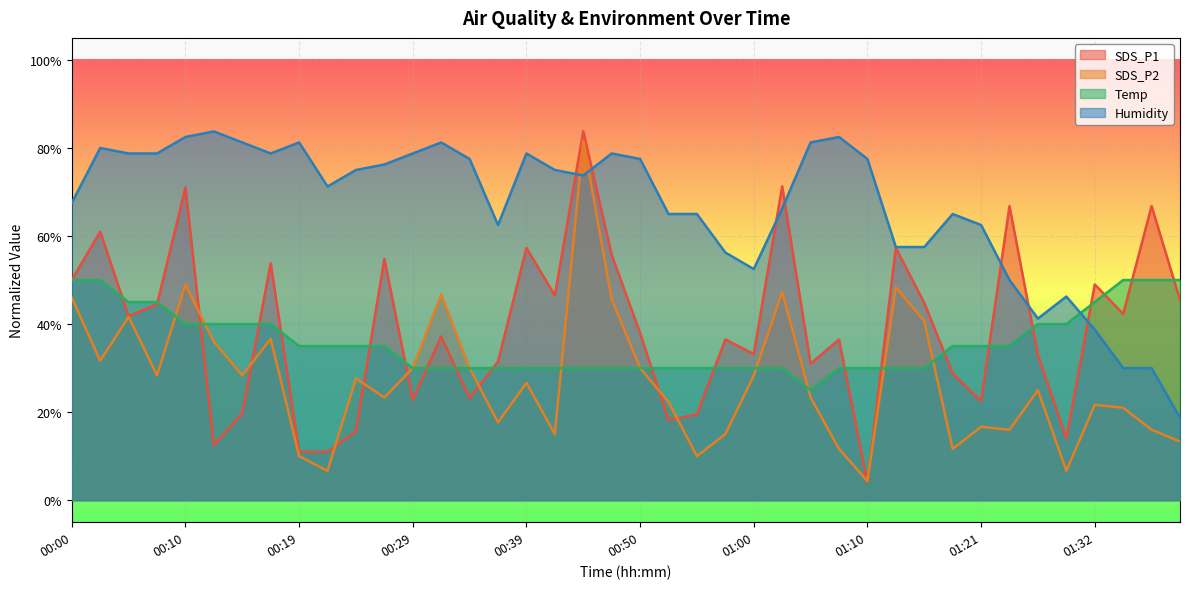

Which series ends up on top after the final intersection of SDS_P1 and SDS_P2?

SDS_P1